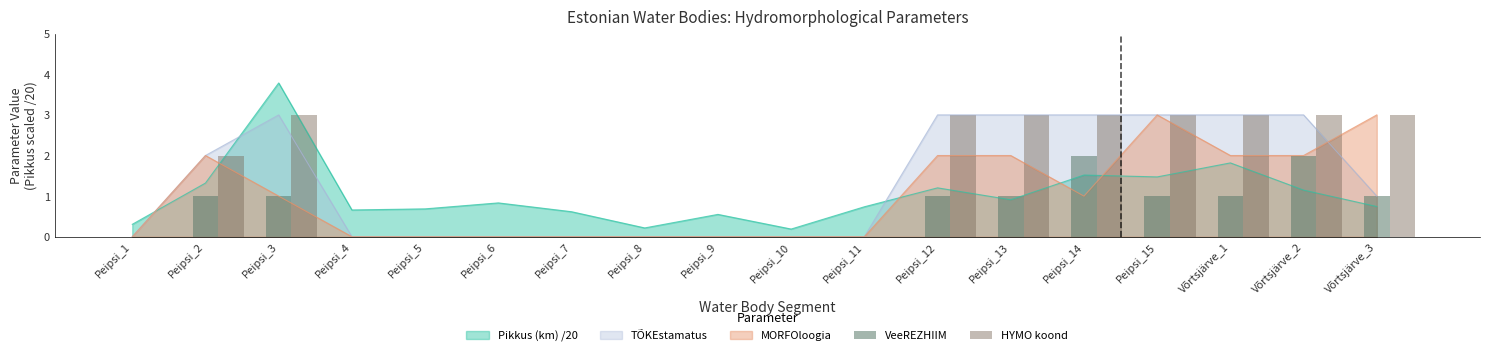

Between Võrtsjärve_3 and Peipsi_7, which is larger?

Võrtsjärve_3